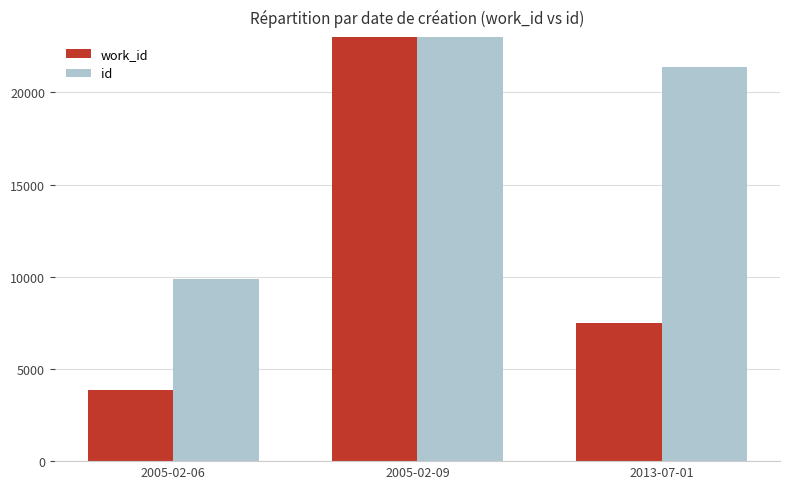

List the series in order of their peak value, lowest first.

work_id, id